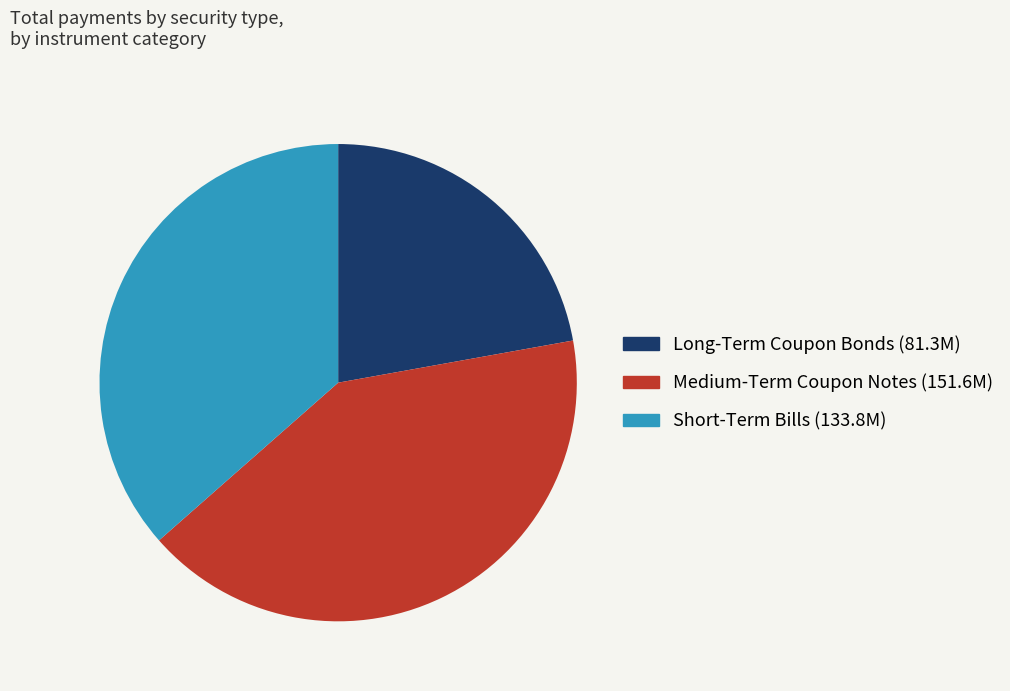

Does Medium-Term Coupon Notes account for over 50% of the chart?

No